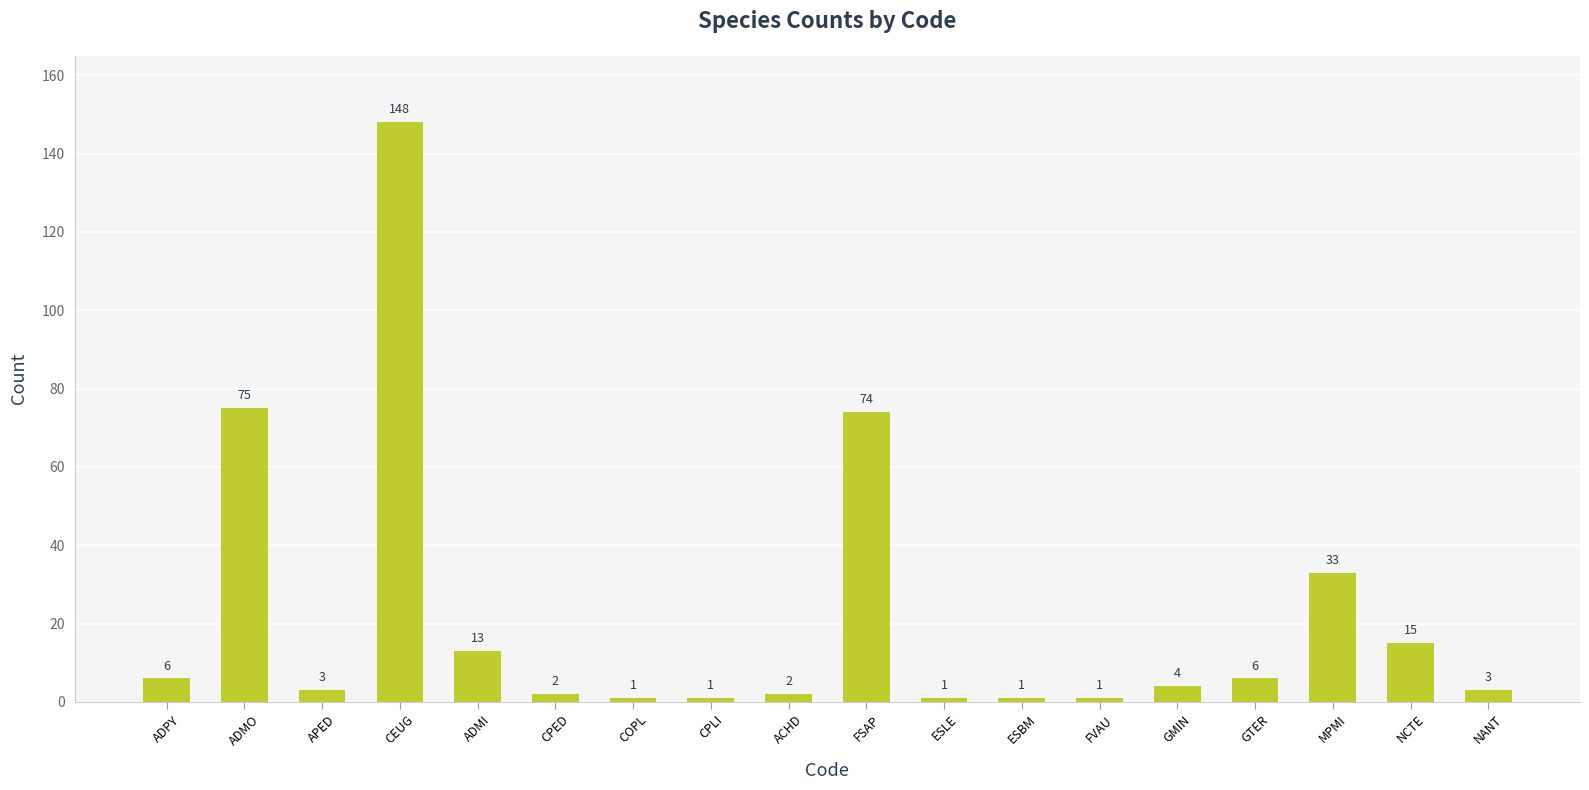

Approximately how many times larger is the value at APED compared to CPED?

1.5